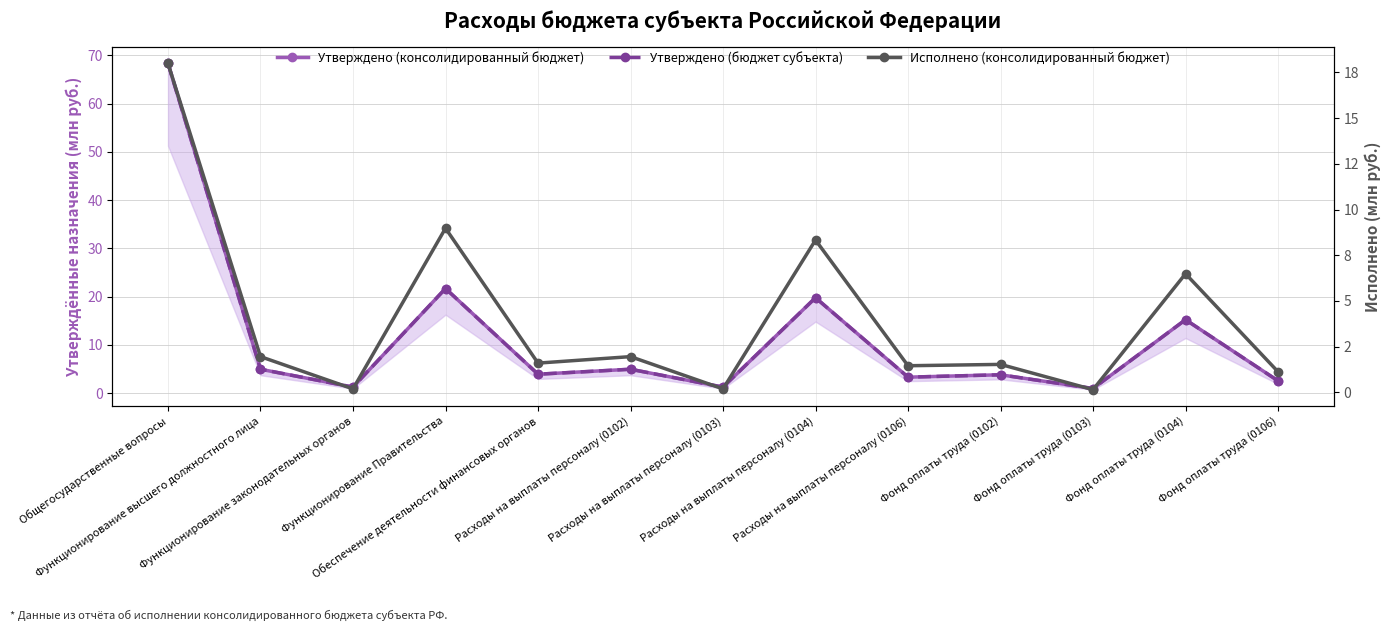

The value of Утверждено (бюджет субъекта) at Функционирование Правительства is 35.3. True or false?

False